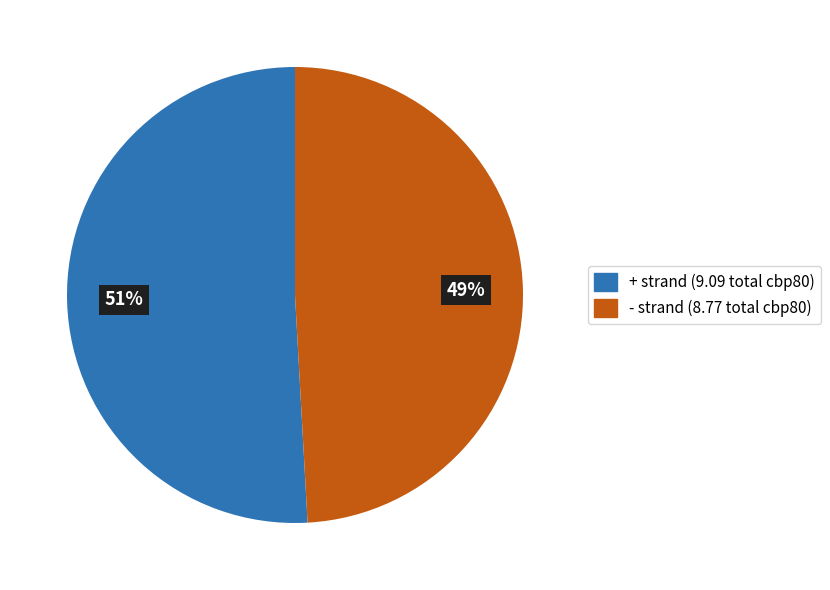

To the nearest percent, what is the combined percentage of - and +?

100%